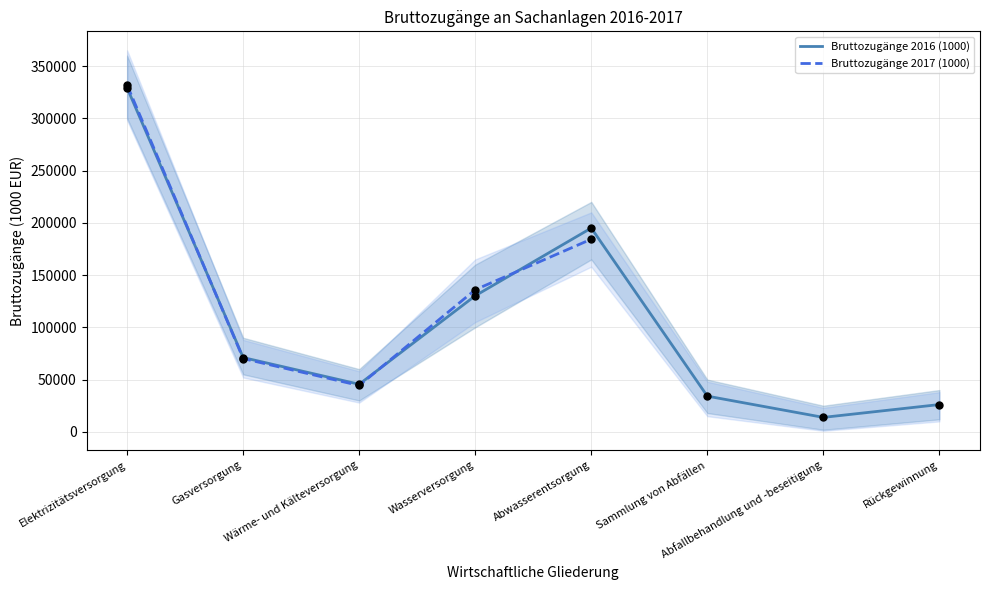

What is the total value across all series at Gasversorgung?

142200